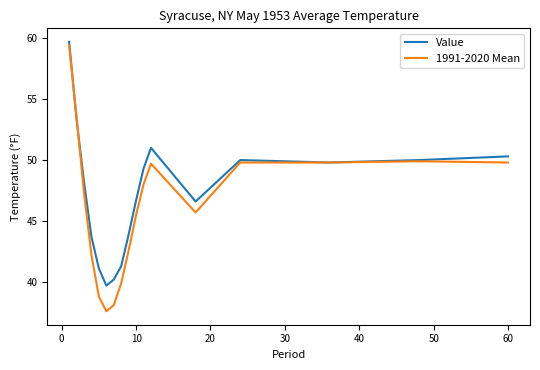

What is the difference between the maximum and minimum values in the Value series?

20.0